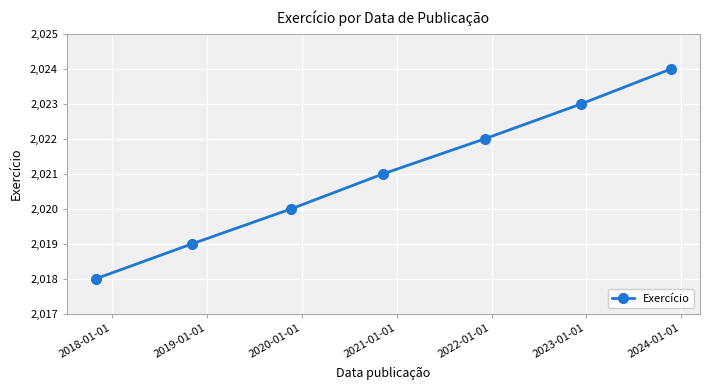

What is the value of the 6th point from the left?

2023